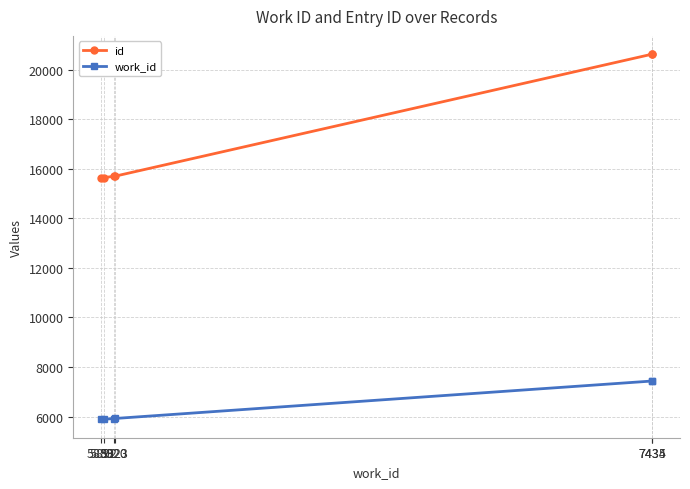

Which series has the largest total across all categories?

id